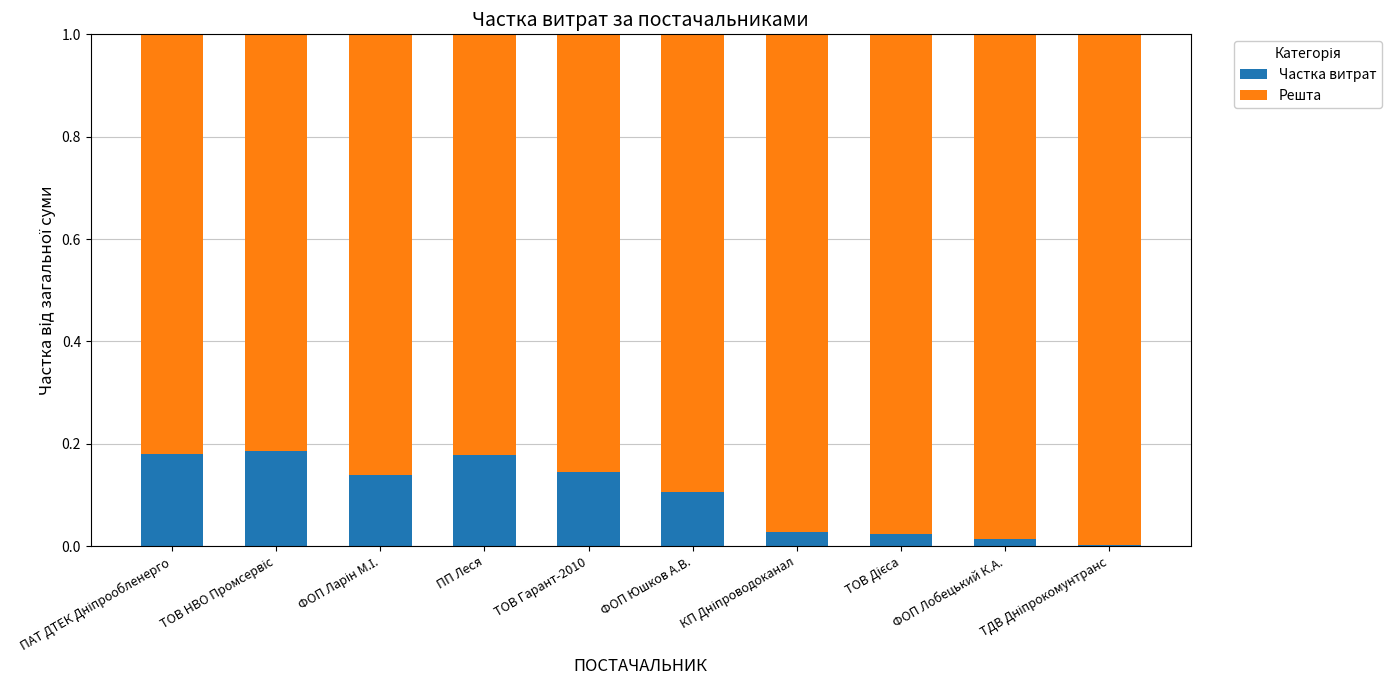

The value of Частка витрат at ФОП Юшков А.В. is 0.1. True or false?

True